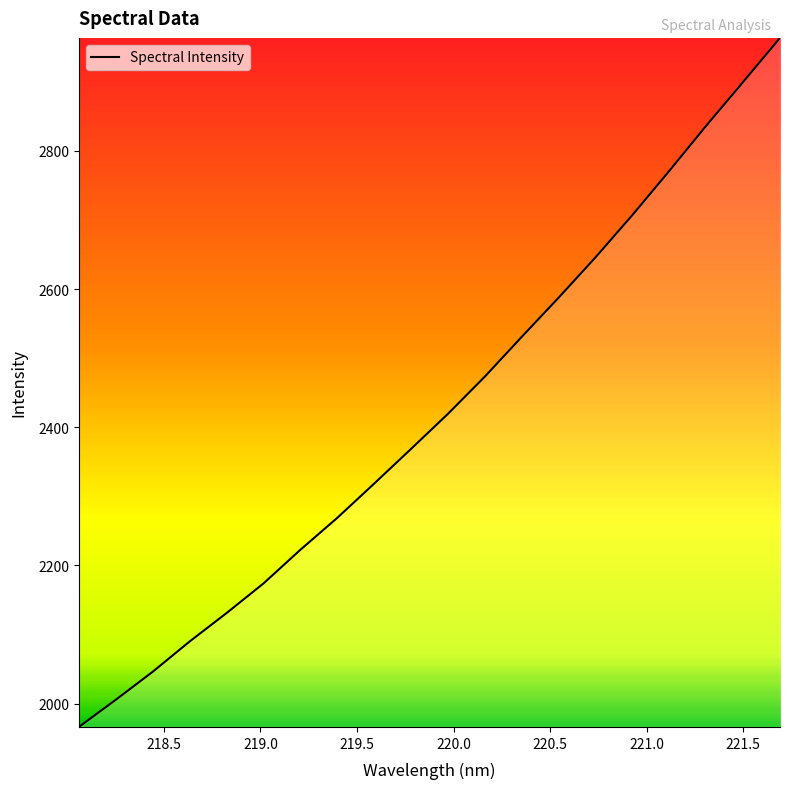

How many lines are shown in the chart?

1